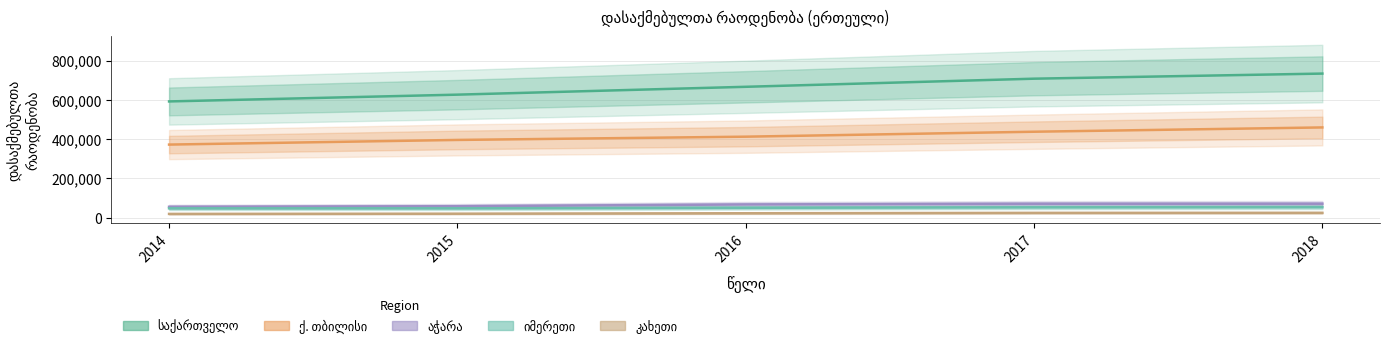

How many data points in ქ. თბილისი are less than 412337?

2